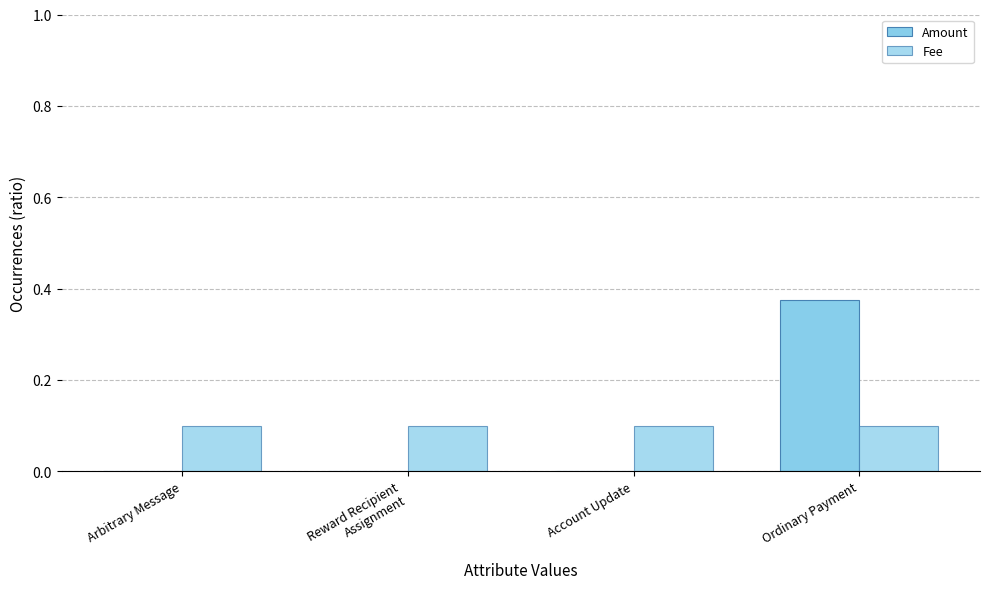

List the series in order of their overall mean, highest first.

Fee, Amount